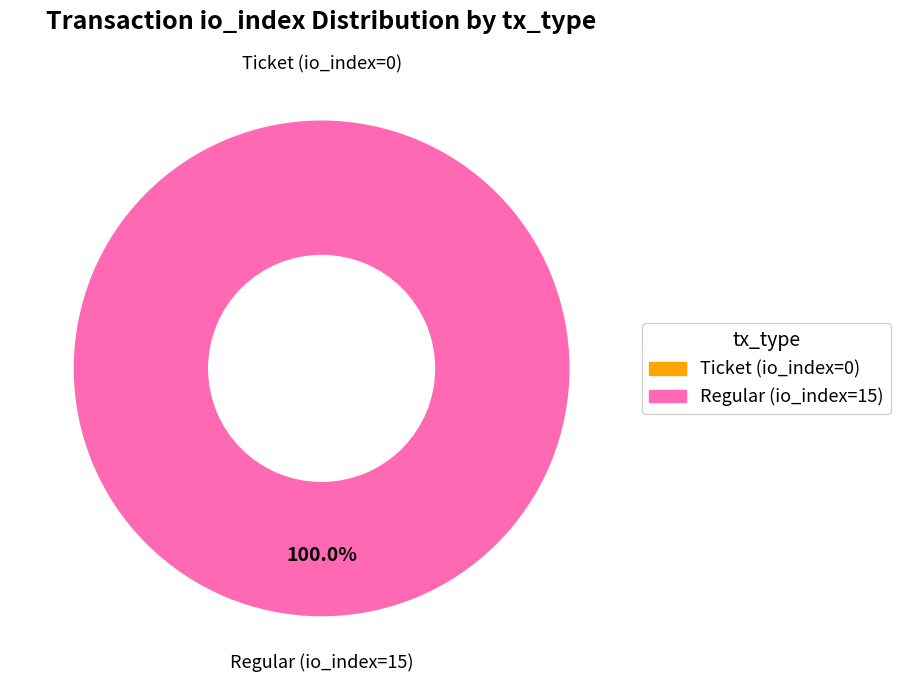

True or false: Regular (io_index=15) accounts for 88% of the total.

False